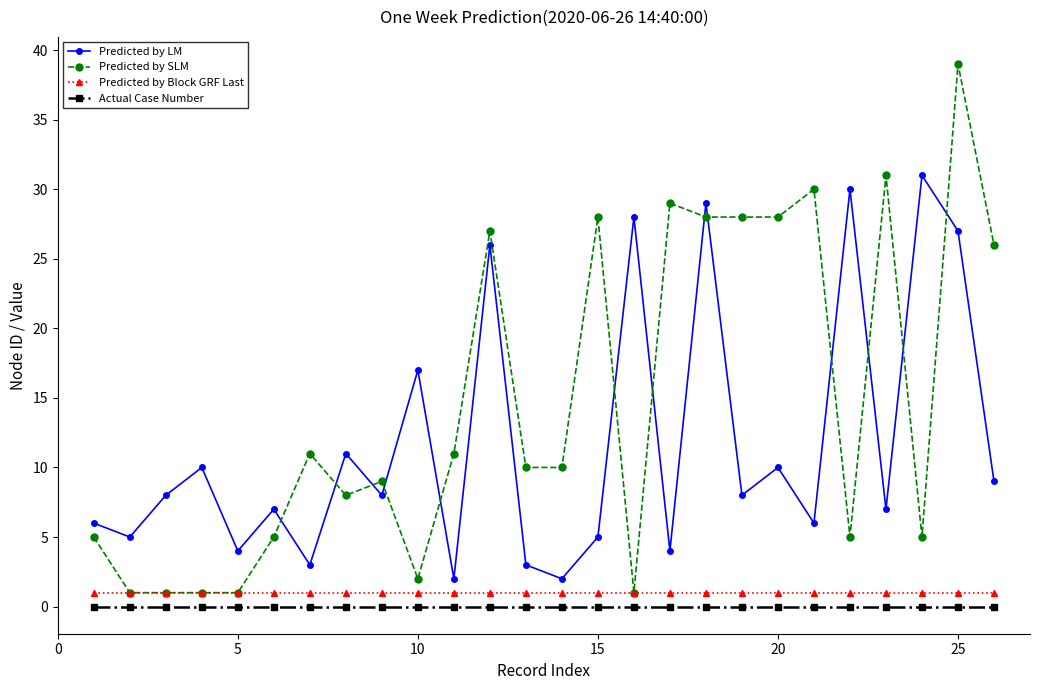

Reading left to right, what are all the values shown in this chart?

Predicted by LM: 6	5	8	10	4	7	3	11	8	17	2	26	3	2	5	28	4	29	8	10	6	30	7	31	27	9
Predicted by SLM: 5	1	1	1	1	5	11	8	9	2	11	27	10	10	28	1	29	28	28	28	30	5	31	5	39	26
Predicted by Block GRF Last: 1	1	1	1	1	1	1	1	1	1	1	1	1	1	1	1	1	1	1	1	1	1	1	1	1	1
Actual Case Number: 0	0	0	0	0	0	0	0	0	0	0	0	0	0	0	0	0	0	0	0	0	0	0	0	0	0